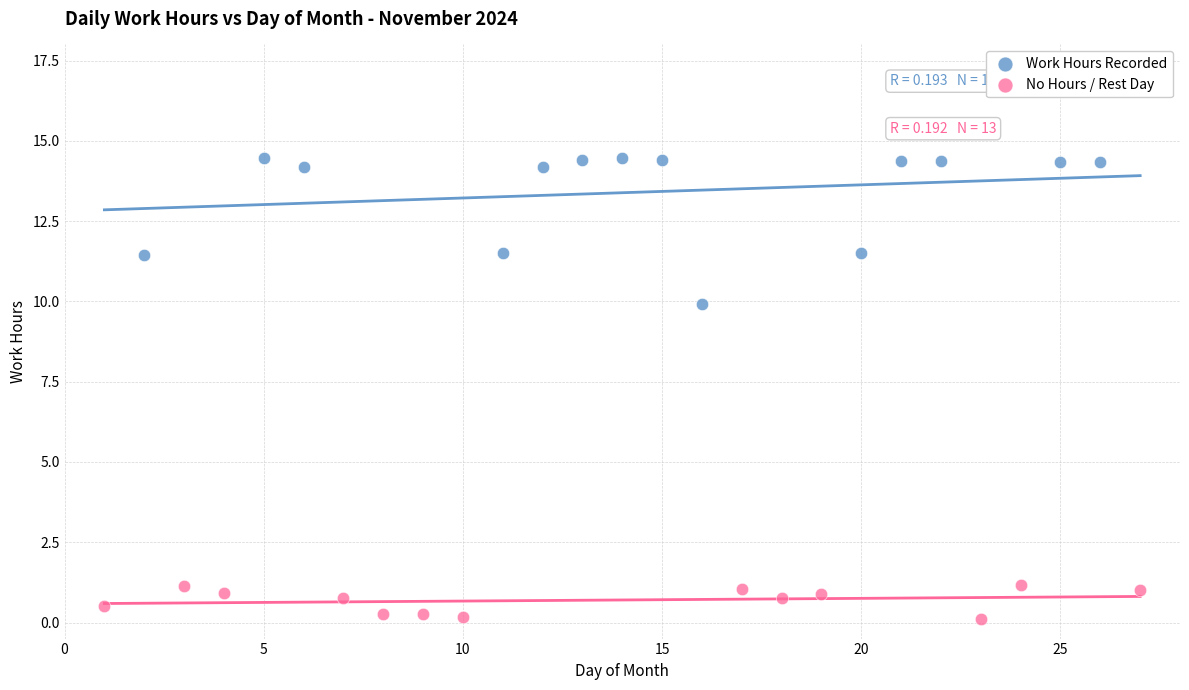

Which series has the largest Y range (max minus min)?

Work Hours Recorded